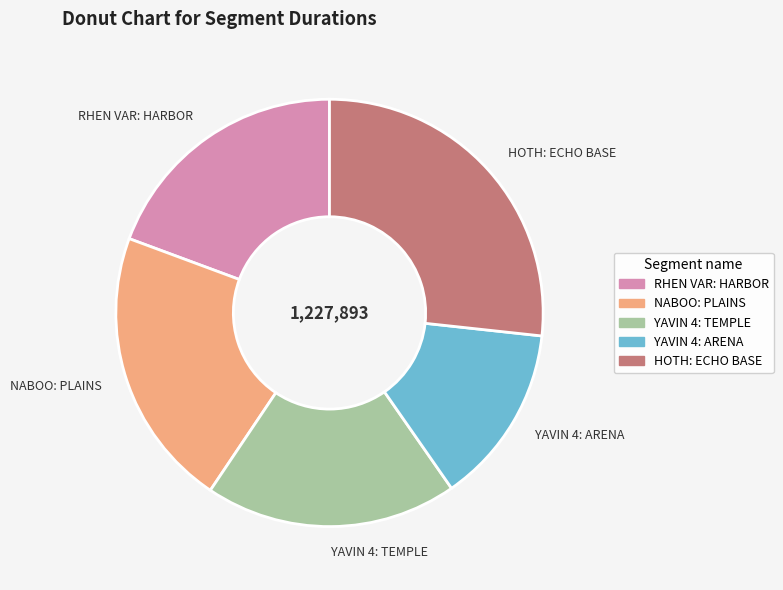

What is the smallest slice in the pie chart?

YAVIN 4: ARENA